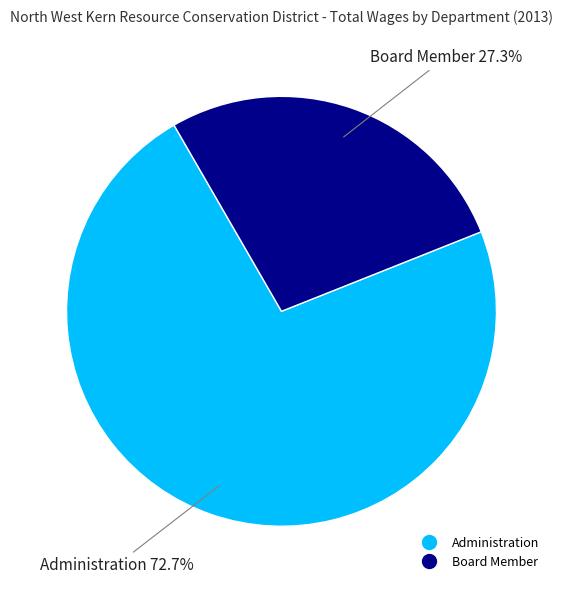

The Administration slice represents 73% of the pie. True or false?

True